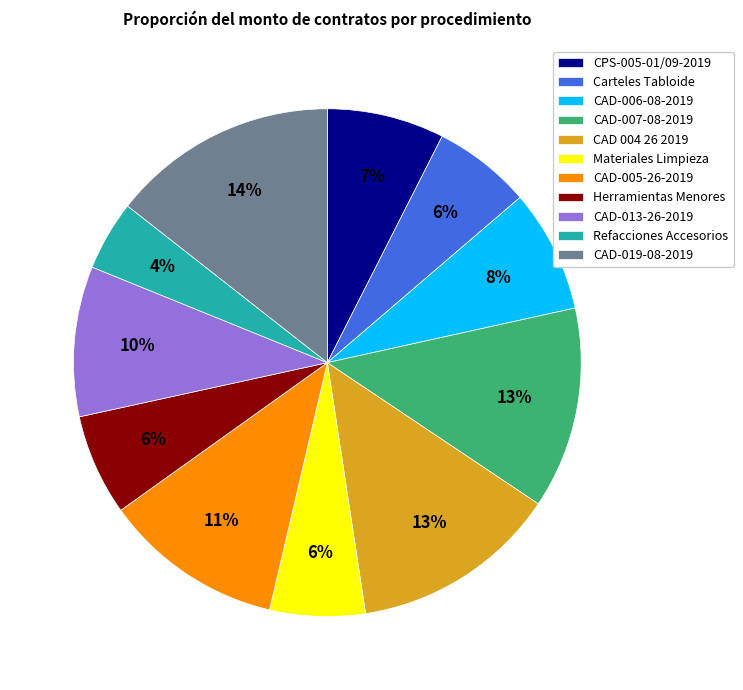

Is it true that CAD-006-08-2019 is 8% of the pie?

True